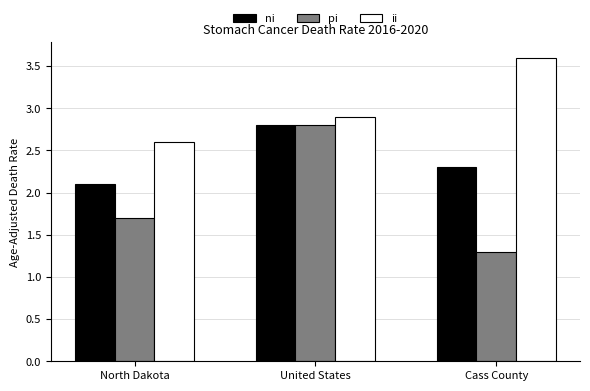

Count the number of data series in this chart.

3